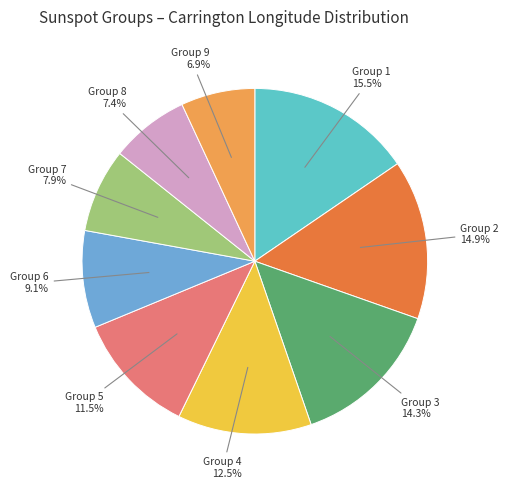

Is there a majority slice in this chart?

No